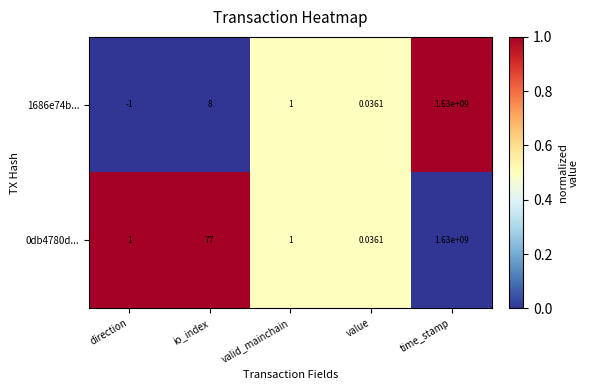

At how many categories does at least one series exceed 0?

5